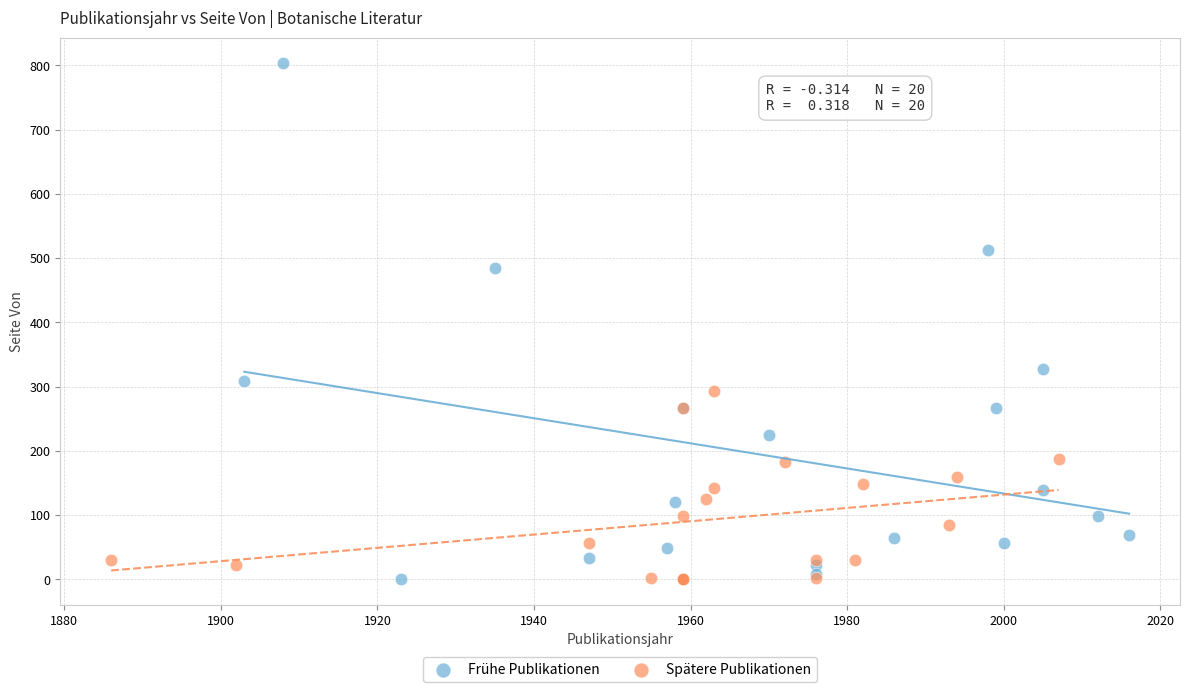

Which series has the largest Y range (max minus min)?

Frühe Publikationen